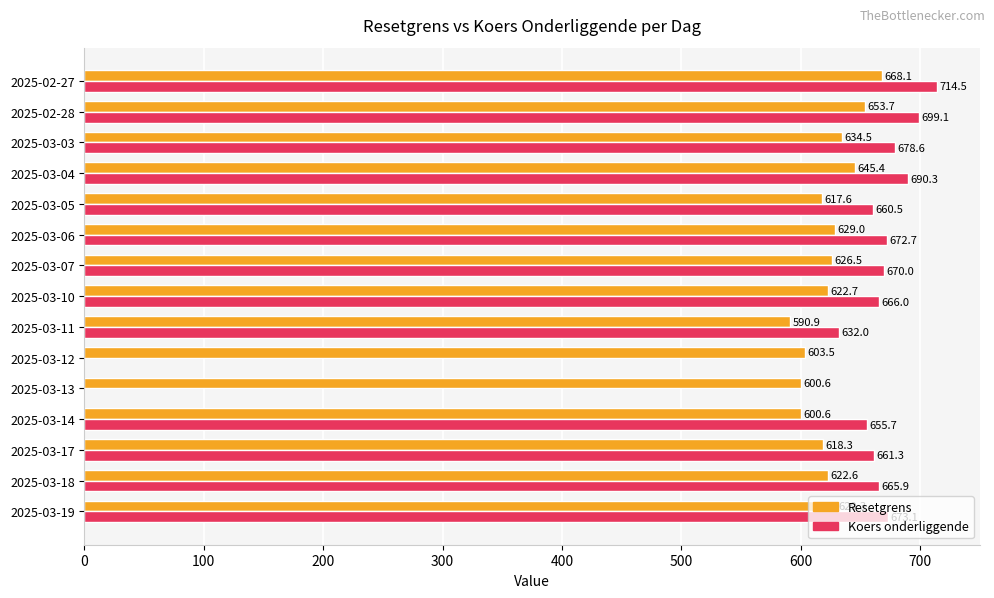

What is the sum of the Koers onderliggende values at 2025-02-28 and 2025-03-04?

1389.4